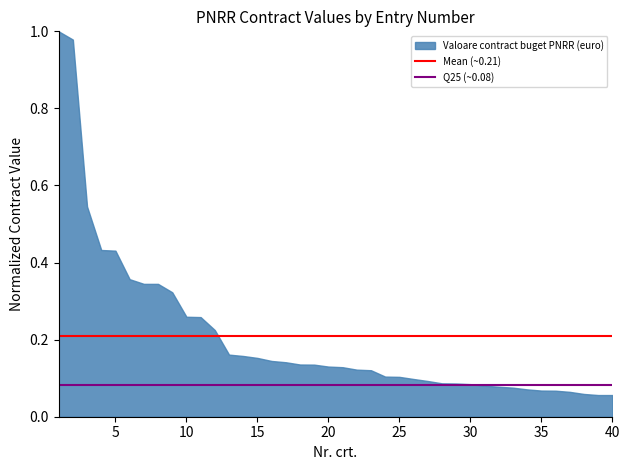

The Q25 (~0.08) series shows 0.1 at 5. True or false?

True